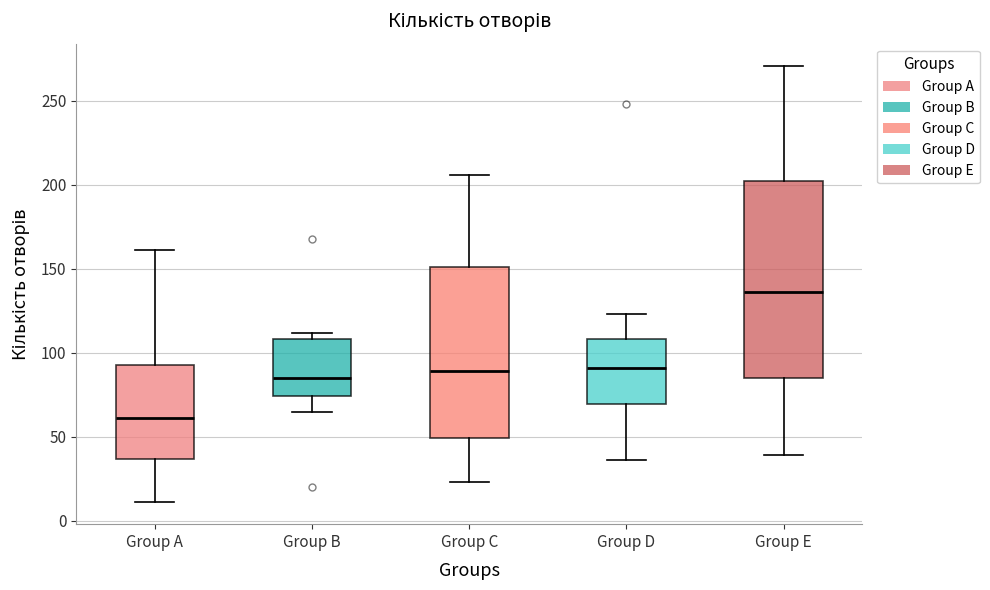

Which box's median line is the highest?

Group E